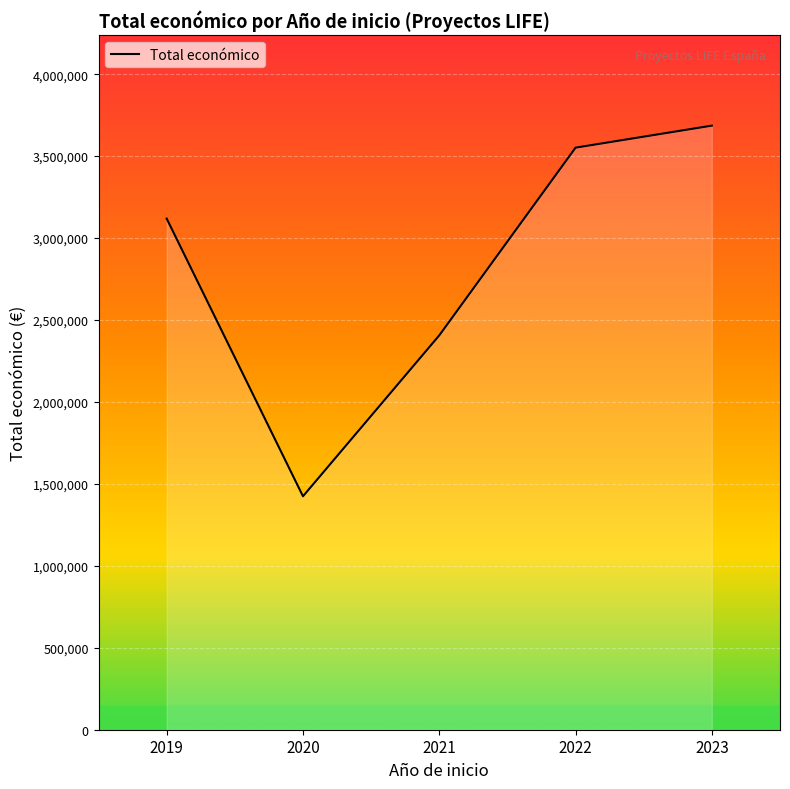

What is the ratio of the value at 2023 to the value at 2020?

2.6